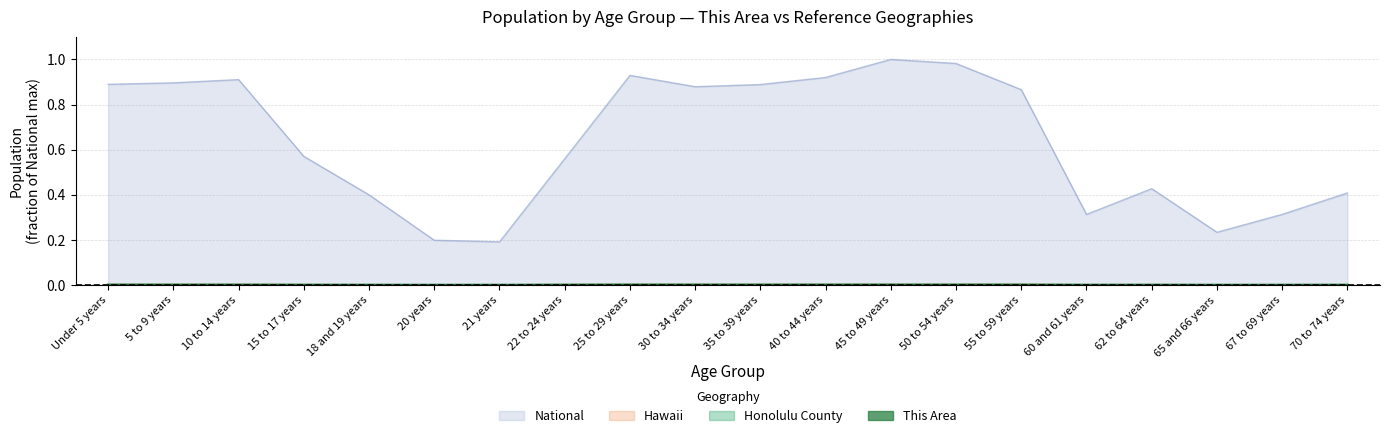

What is the label of the 12th point from the left?

40 to 44 years